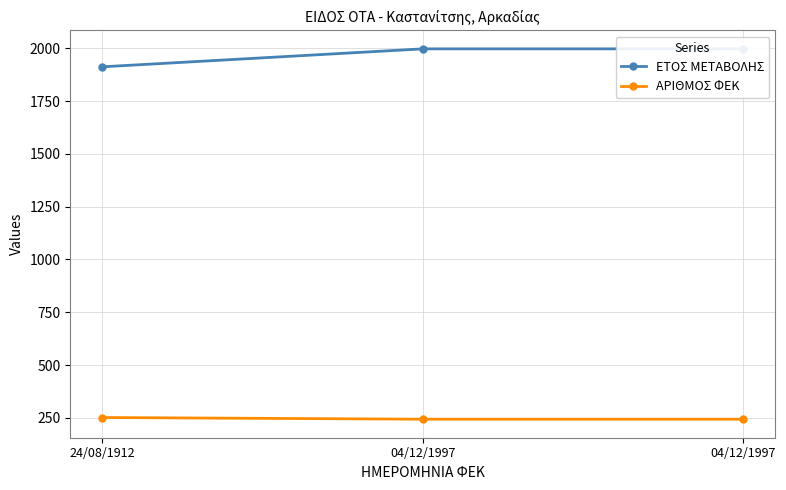

What is the total value across all series at 04/12/1997?

2241